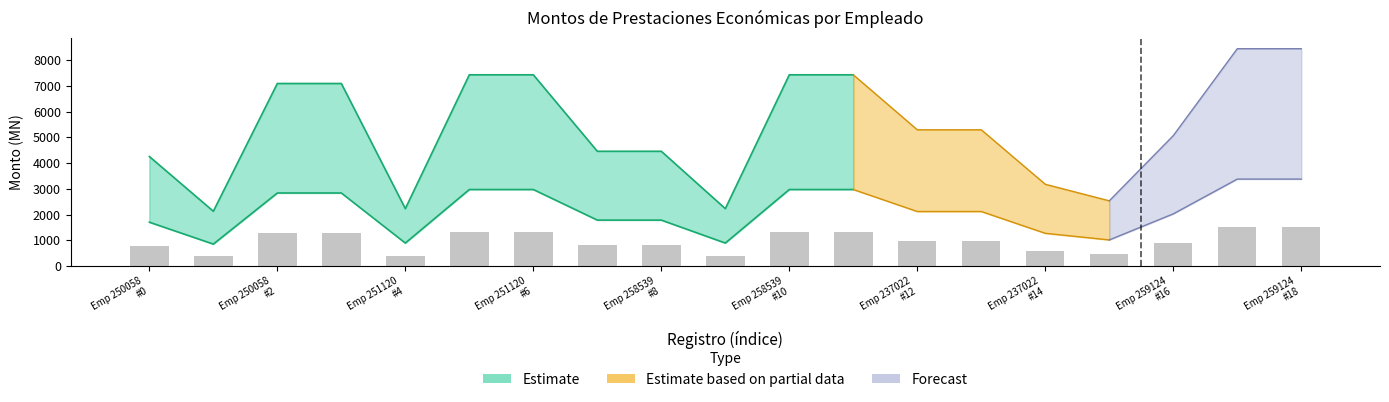

What is the difference between the second highest and second lowest values?

1118.2